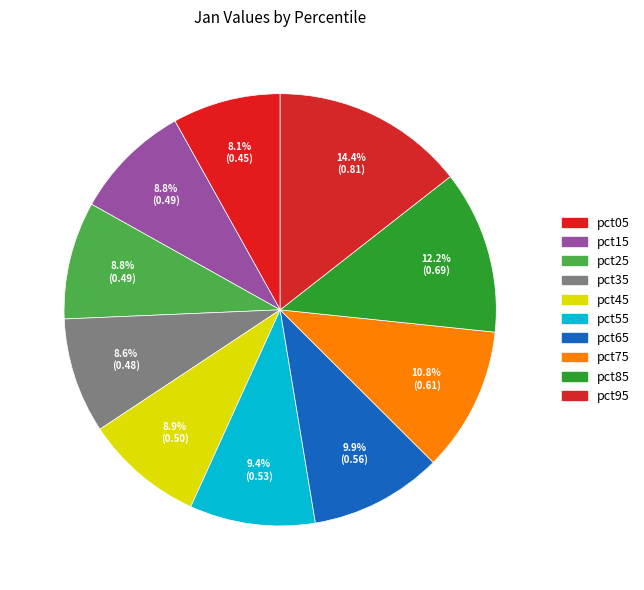

What portion of the pie excludes pct35?

91.4%